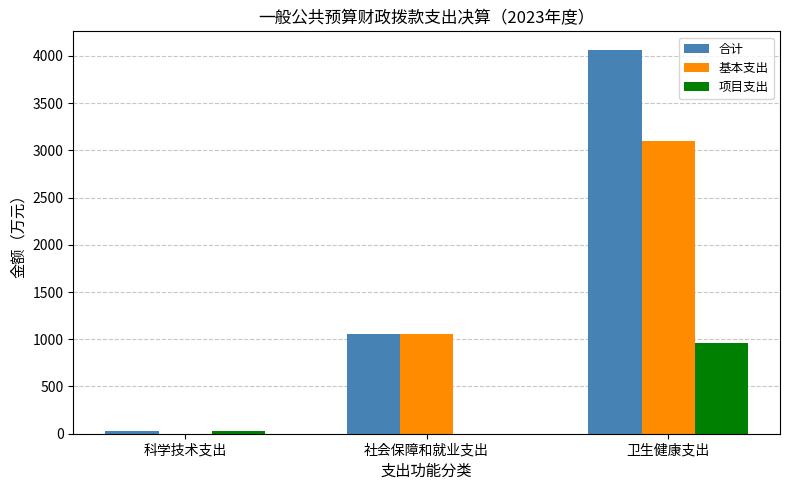

Between 科学技术支出 and 卫生健康支出, which series saw the biggest shift?

合计